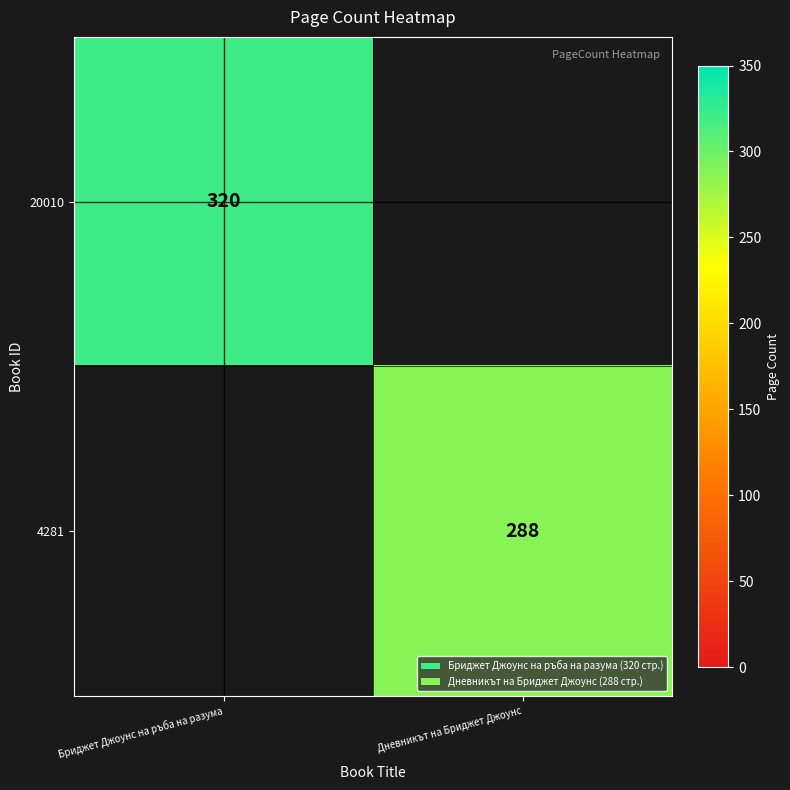

What is the minimum value shown in the chart?

288.0